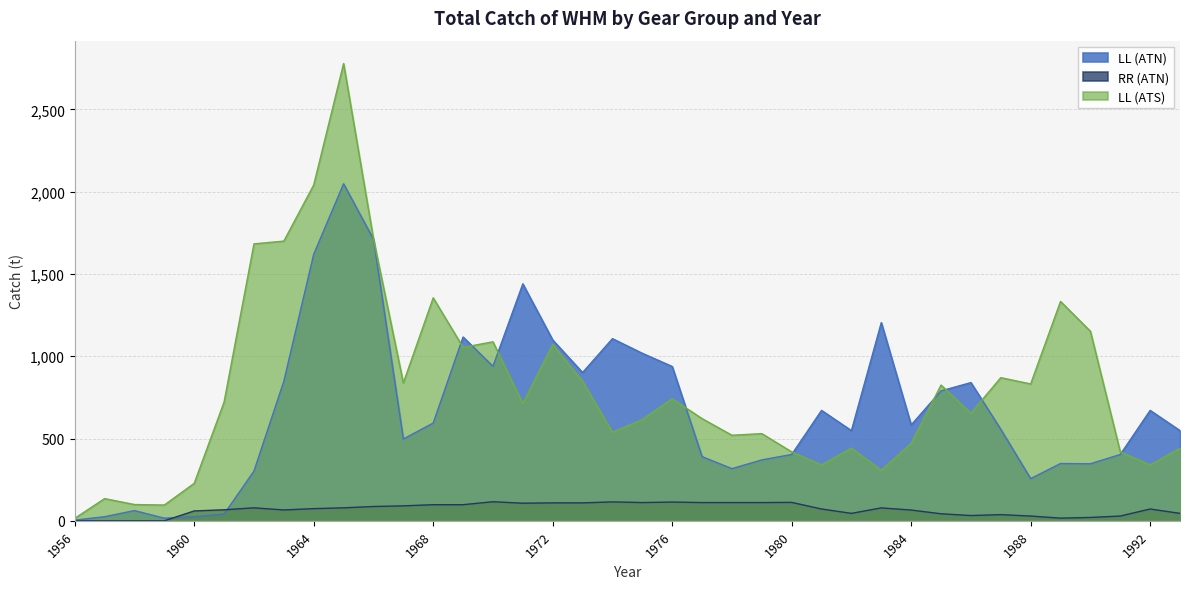

What are all the series names shown in the legend?

LL (ATN), RR (ATN), LL (ATS)